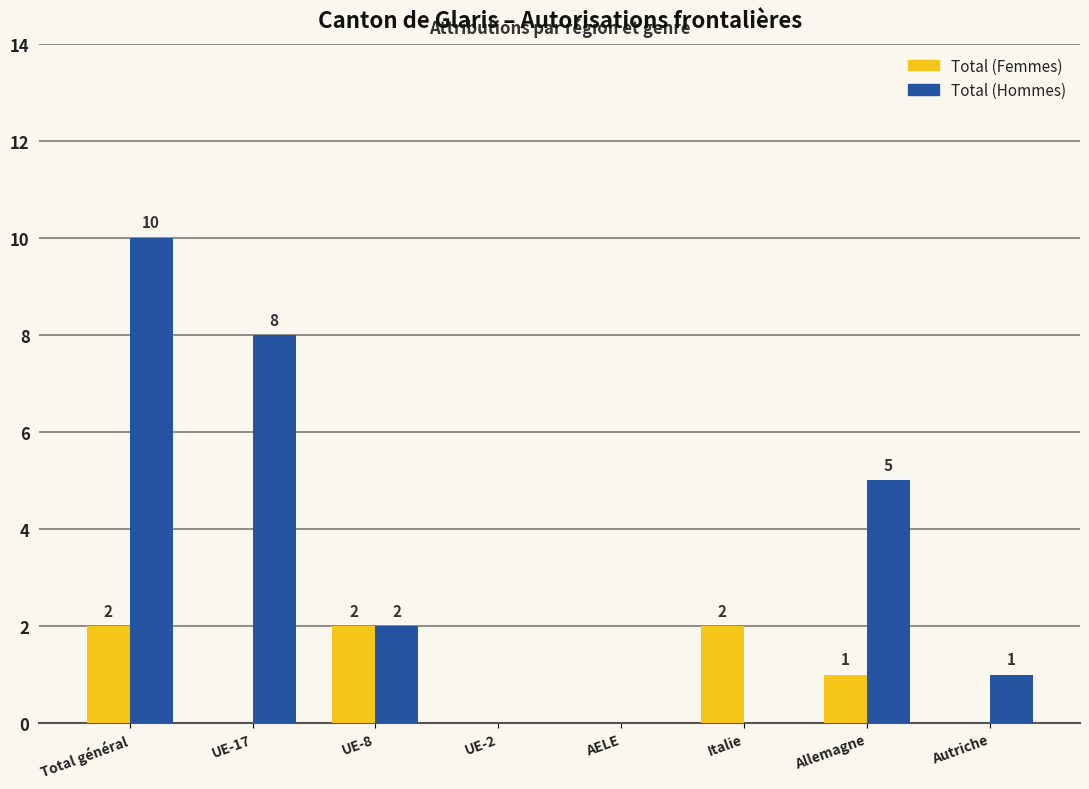

How many positive values does the Total (Hommes) series have?

5